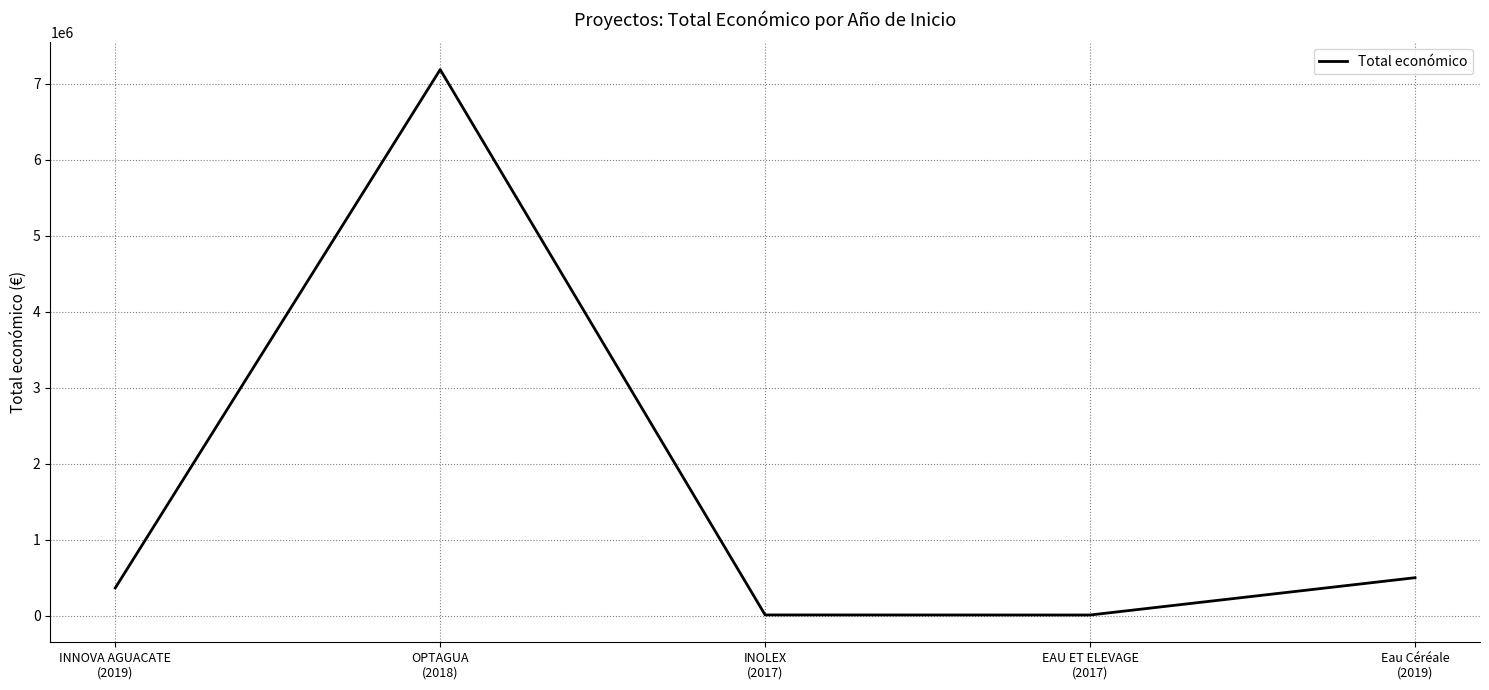

What is the maximum value shown in the chart?

7187653